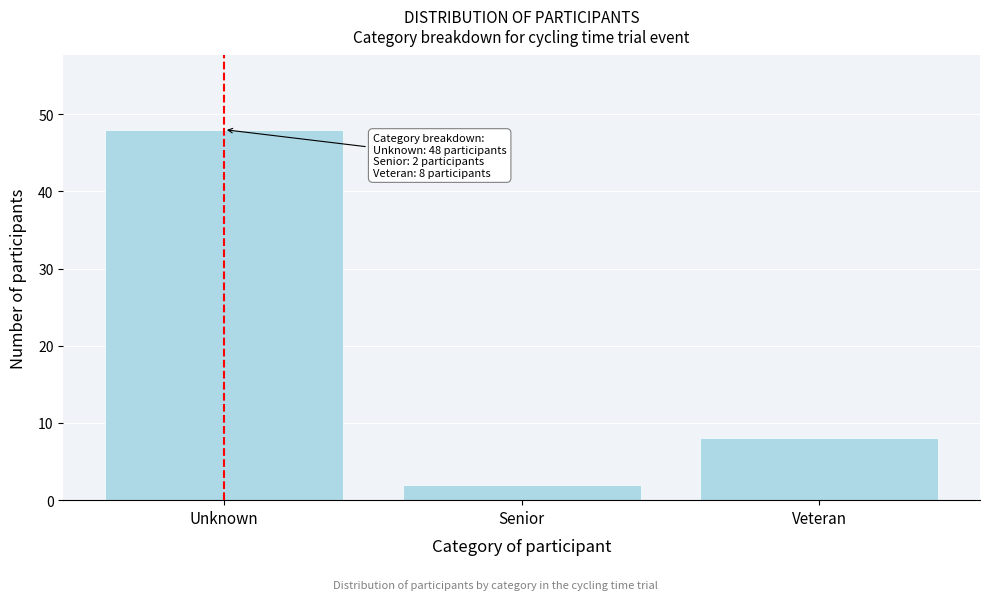

Reading left to right, transcribe all the data shown in this chart.

Unknown=48	Senior=2	Veteran=8